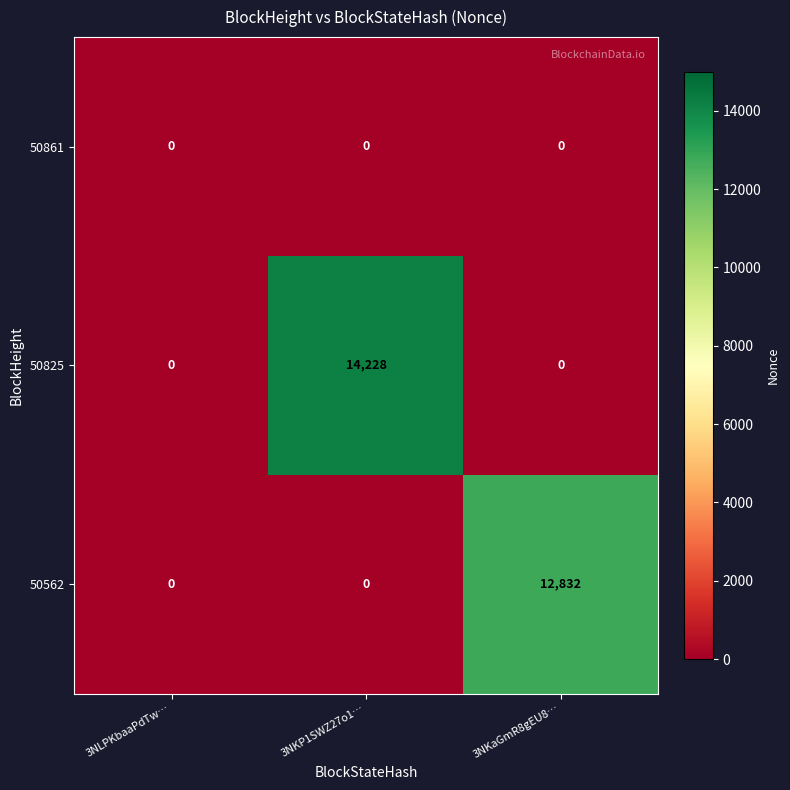

Which series has the largest range (max minus min)?

50825